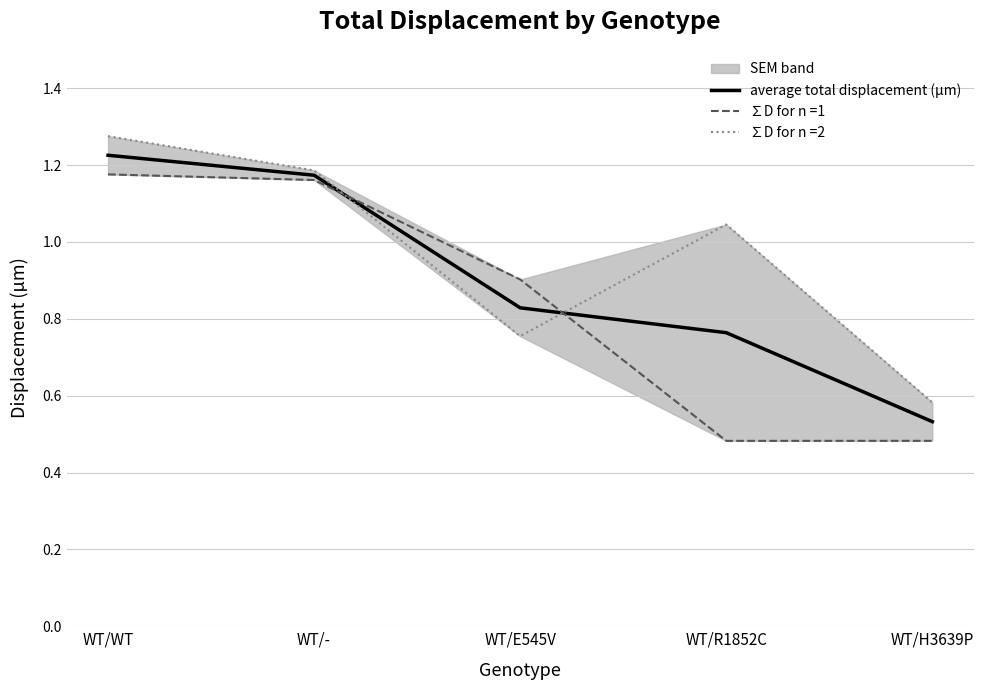

What is the sum of all values?

4.5